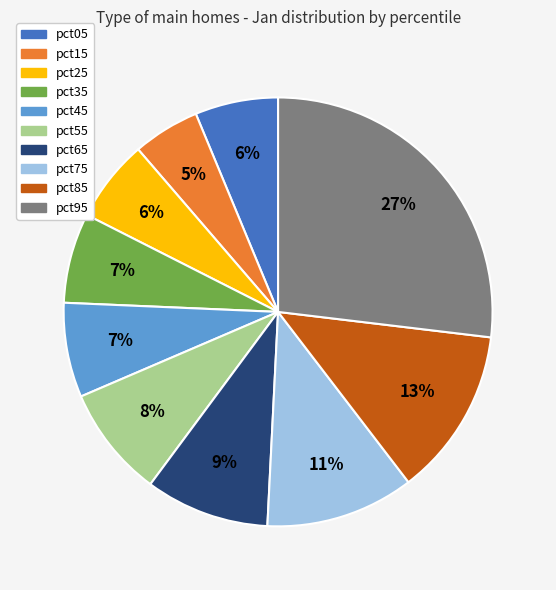

Combined, do pct45 and pct95 account for over 50%?

No